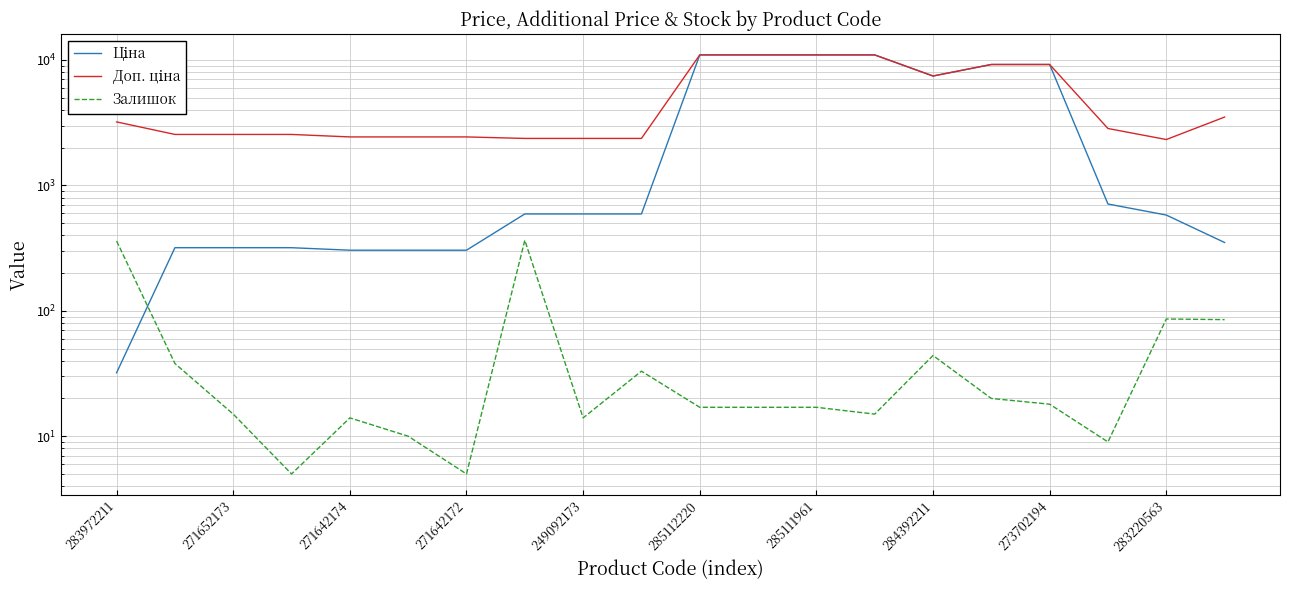

What is the difference between the Доп. ціна values at 19 and 271652173?

956.1